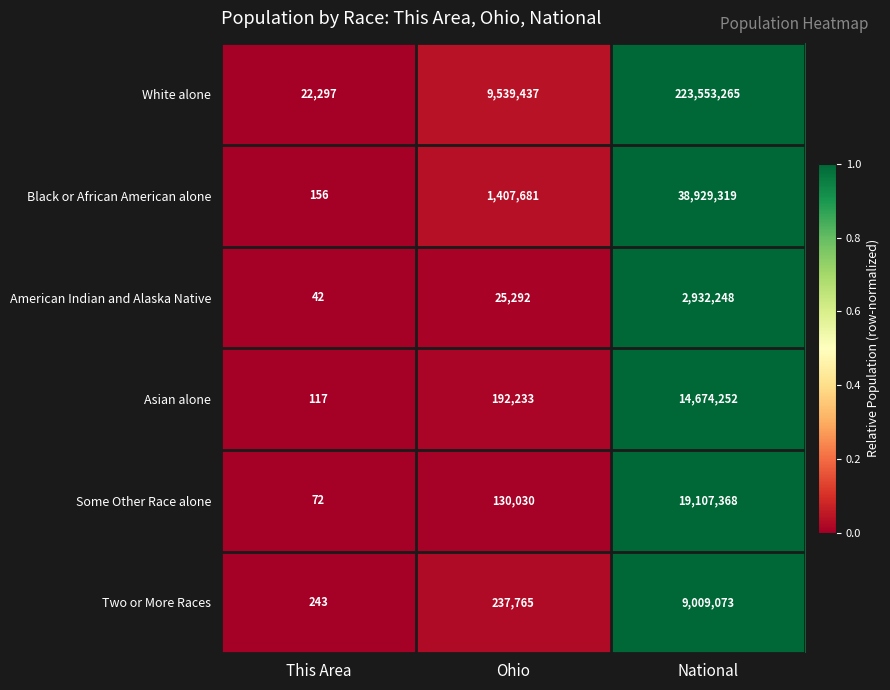

Reading right to left, what are all the values shown in this chart?

White alone: National=223553265	Ohio=9539437	This Area=22297
Black or African American alone: National=38929319	Ohio=1407681	This Area=156
American Indian and Alaska Native: National=2932248	Ohio=25292	This Area=42
Asian alone: National=14674252	Ohio=192233	This Area=117
Some Other Race alone: National=19107368	Ohio=130030	This Area=72
Two or More Races: National=9009073	Ohio=237765	This Area=243